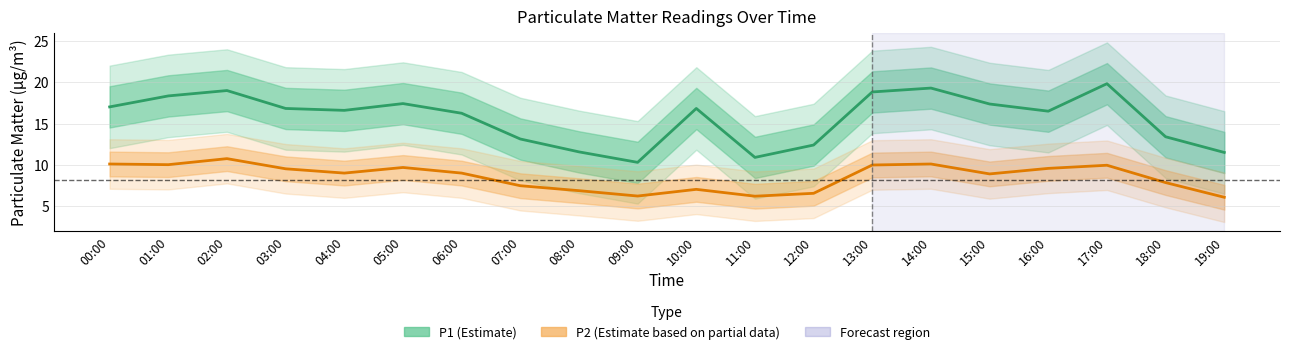

Reading right to left, extract all data points from this chart.

P1 (Estimate): 19:00=11.5	18:00=13.4	17:00=19.8	16:00=16.5	15:00=17.4	14:00=19.3	13:00=18.8	12:00=12.4	11:00=10.9	10:00=16.8	09:00=10.3	08:00=11.6	07:00=13.1	06:00=16.2	05:00=17.4	04:00=16.6	03:00=16.8	02:00=19.0	01:00=18.4	00:00=17.0
P2 (Estimate based on partial data): 19:00=6.1	18:00=7.8	17:00=9.9	16:00=9.6	15:00=8.9	14:00=10.1	13:00=10.0	12:00=6.5	11:00=6.2	10:00=7.0	09:00=6.2	08:00=6.9	07:00=7.5	06:00=9.0	05:00=9.7	04:00=9.0	03:00=9.5	02:00=10.8	01:00=10.0	00:00=10.1